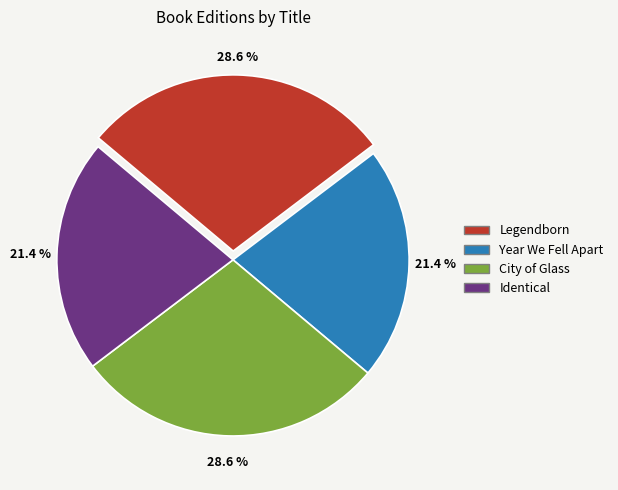

The Identical slice represents 21% of the pie. True or false?

True